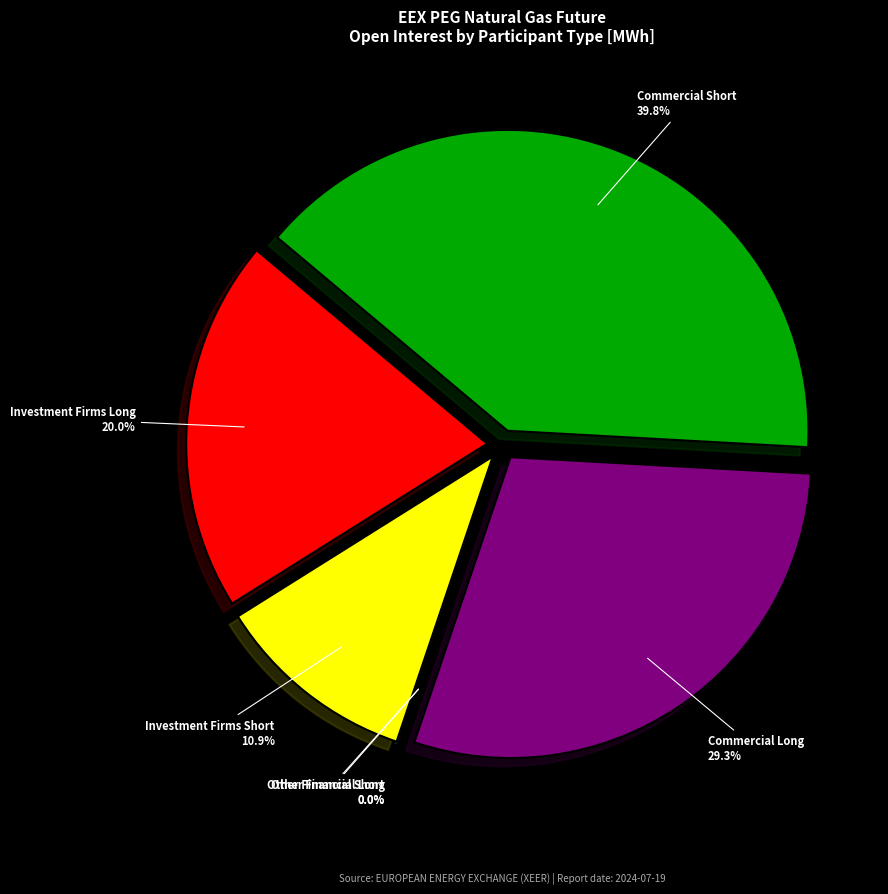

Rank the categories by value from lowest to highest.

Other Financial Long, Other Financial Short, Investment Firms Short, Investment Firms Long, Commercial Long, Commercial Short